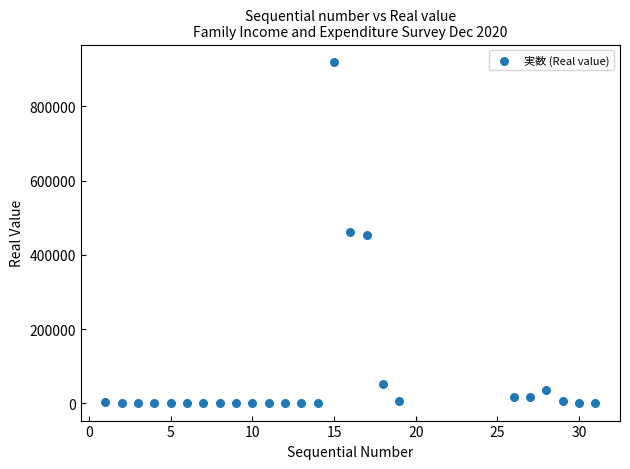

What is the range of X values (max minus min)?

30.0